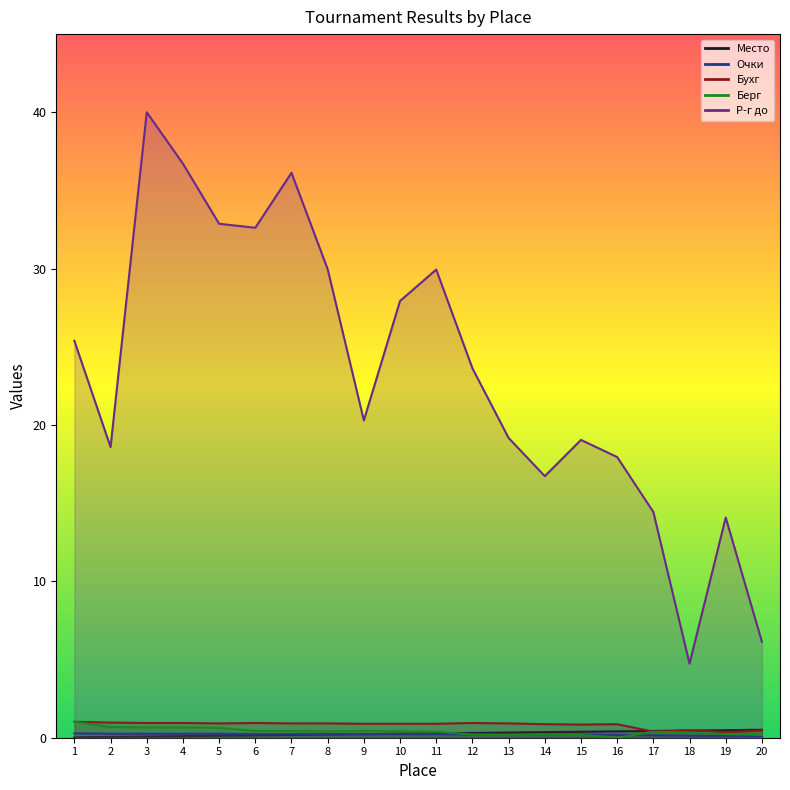

True or false: Место has more than 0 points higher than both neighbors.

False